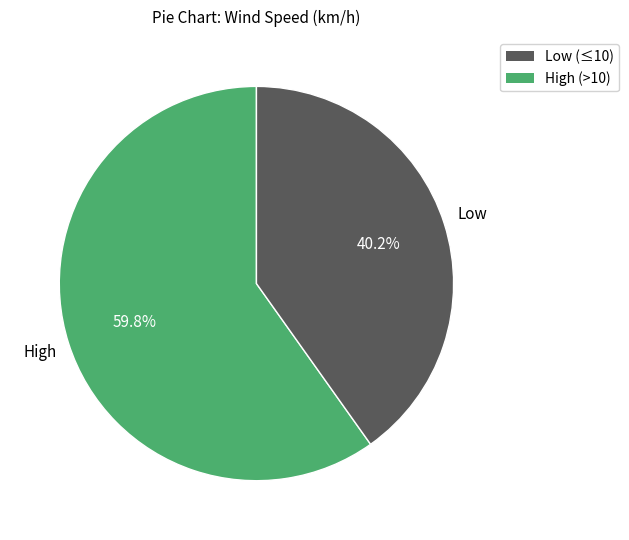

To the nearest percent, what is the average slice percentage?

50%